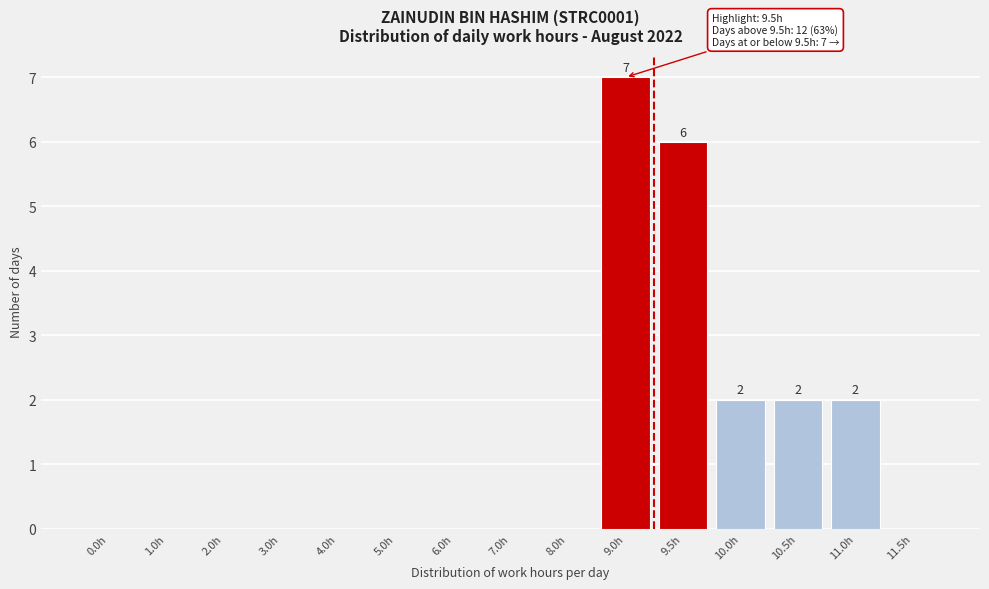

Reading right to left, list all the values displayed in this chart.

11.5h=0	11.0h=2	10.5h=2	10.0h=2	9.5h=6	9.0h=7	8.0h=0	7.0h=0	6.0h=0	5.0h=0	4.0h=0	3.0h=0	2.0h=0	1.0h=0	0.0h=0